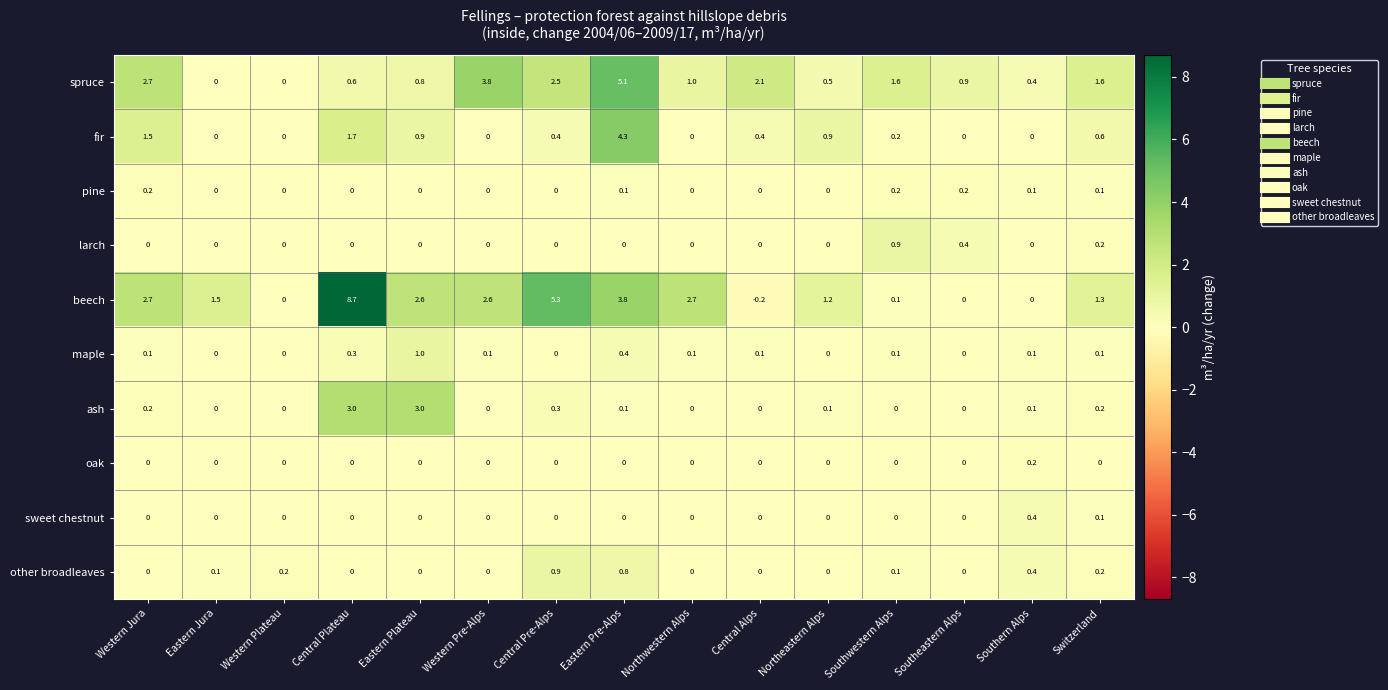

At which label is beech closest to 4?

Eastern Pre-Alps